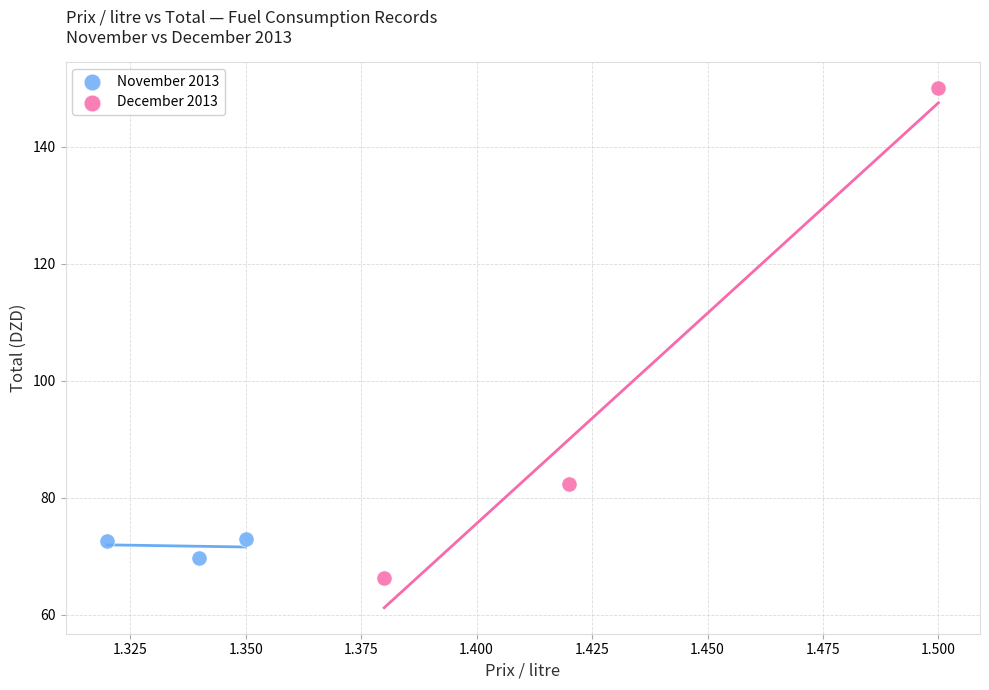

Which series contains the lowest Y value?

December 2013